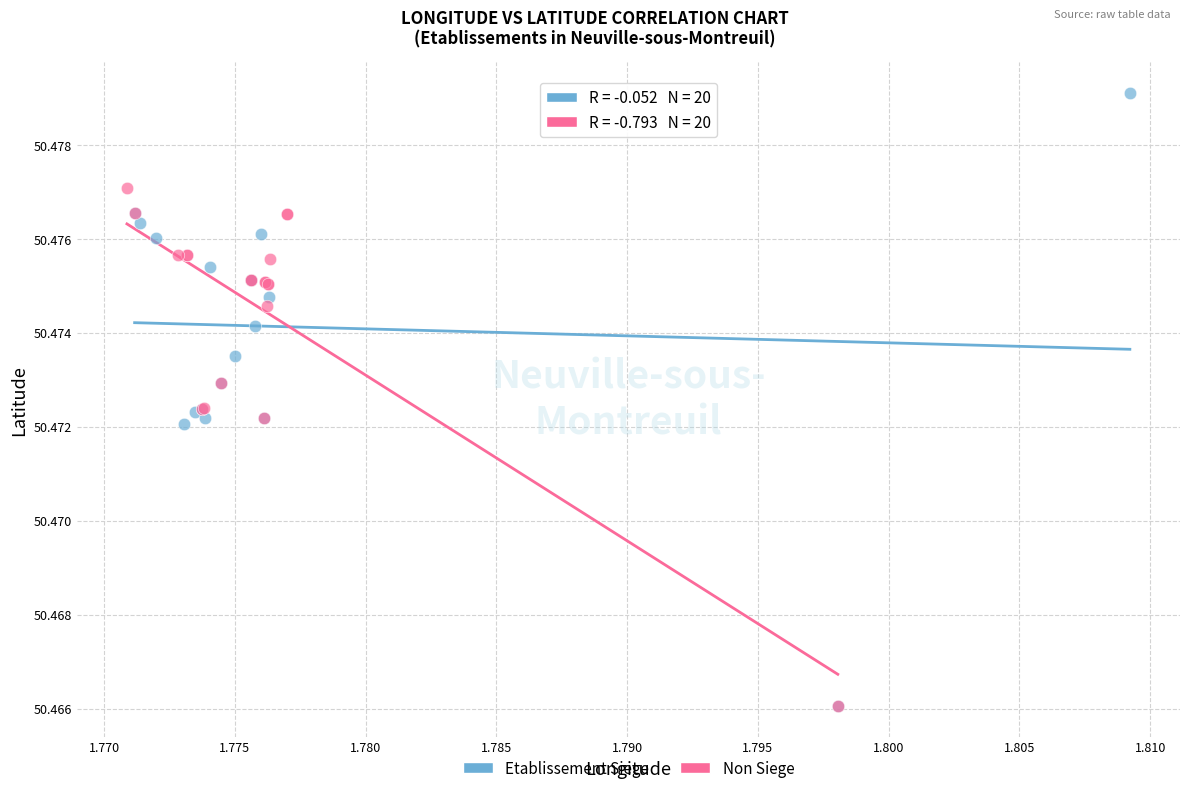

Which series contains the highest Y value?

Etablissement Siege